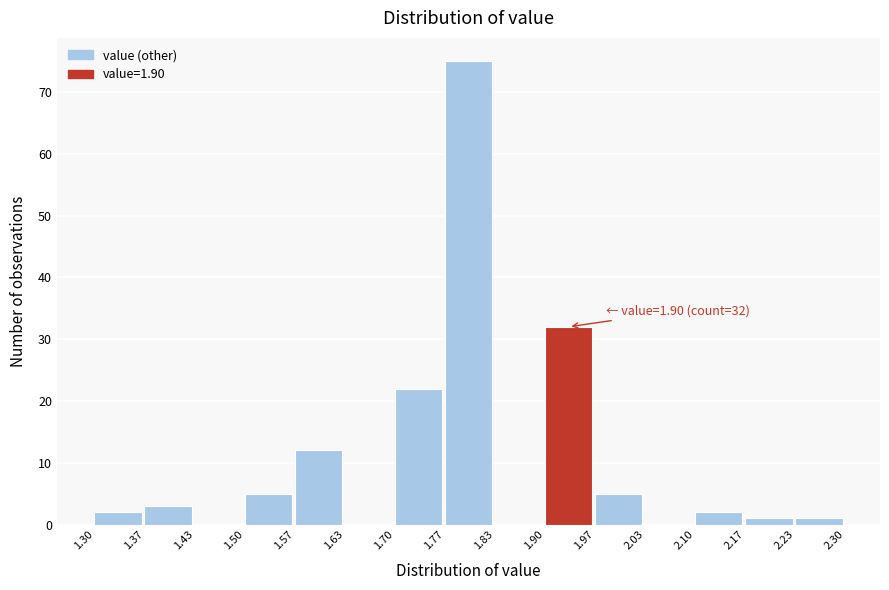

Over which range of the x-axis is the bar tallest?

1.77 to 1.83